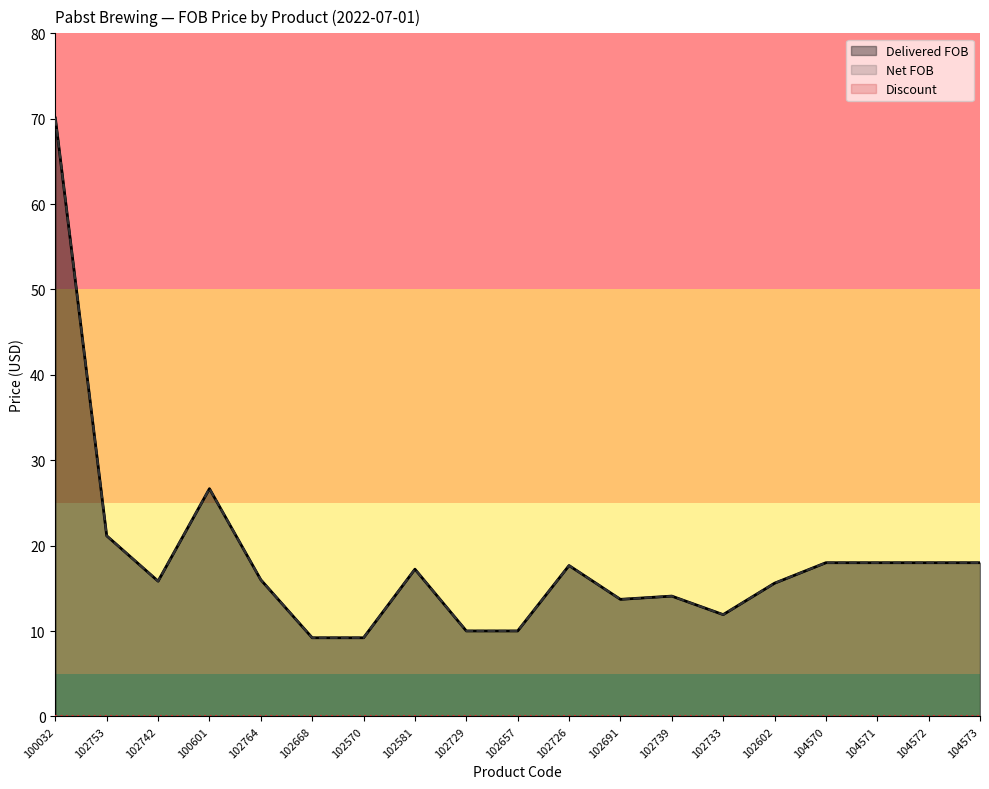

List the series in order of their peak value, lowest first.

Delivered FOB, Net FOB